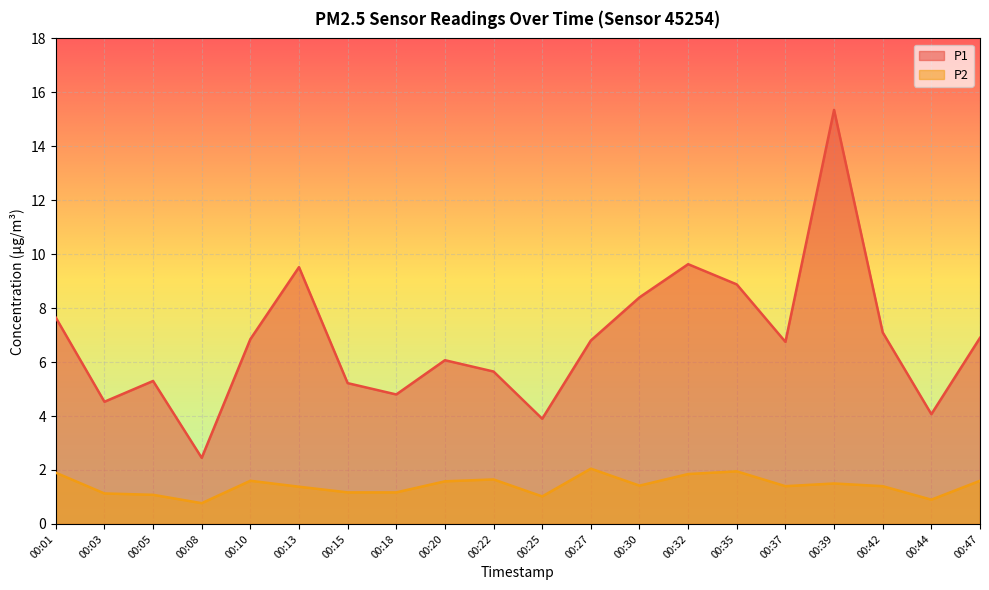

The P2 series shows 0.3 at 00:30. True or false?

False